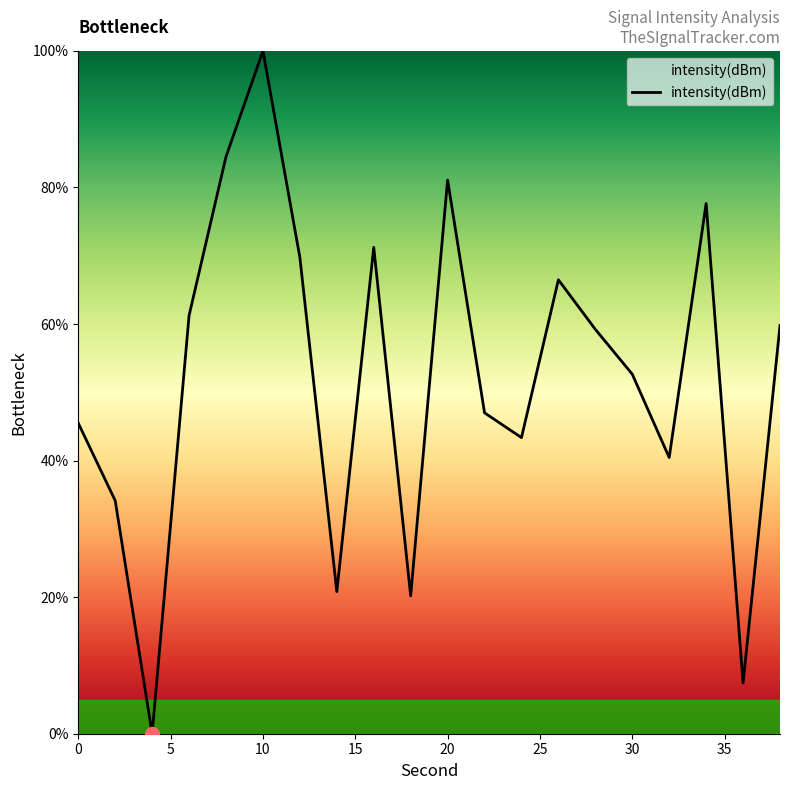

What is the difference between the maximum and minimum values?

100.0